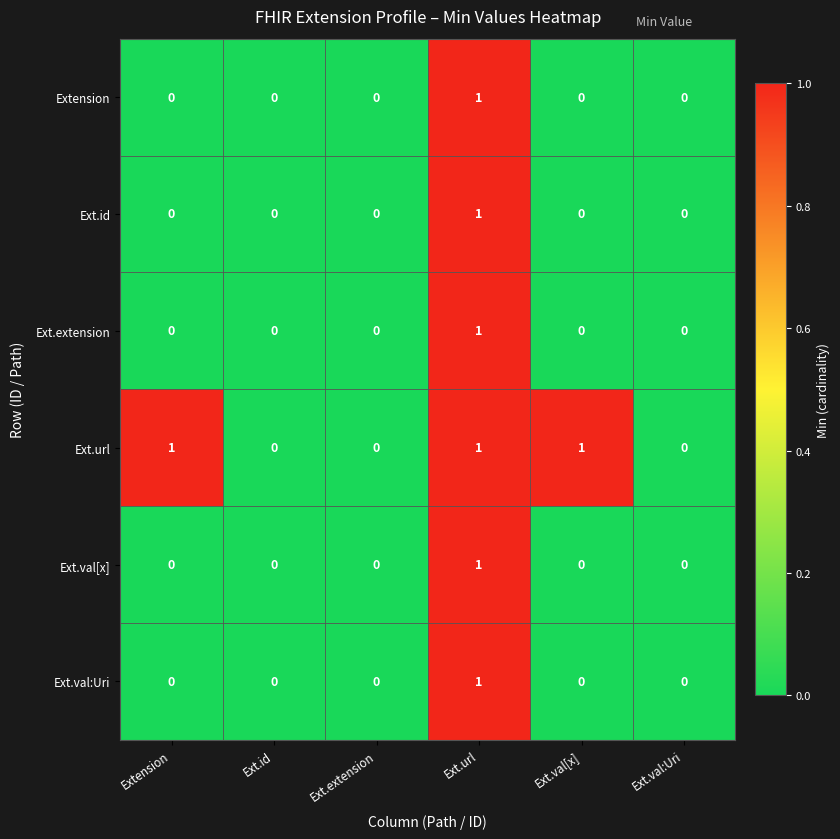

What is the total value across all series at Ext.val[x]?

1